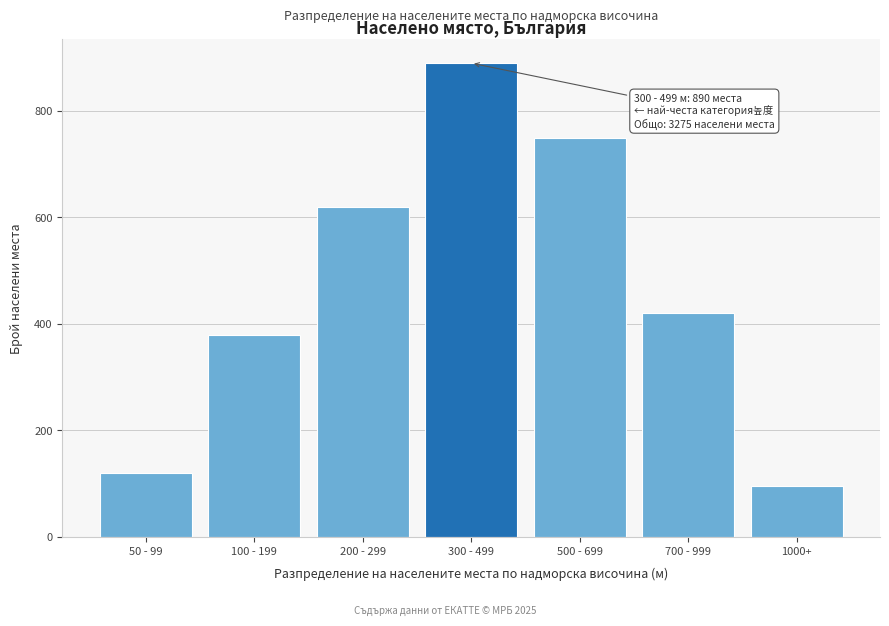

Reading left to right, transcribe all the data shown in this chart.

120	380	620	890	750	420	95